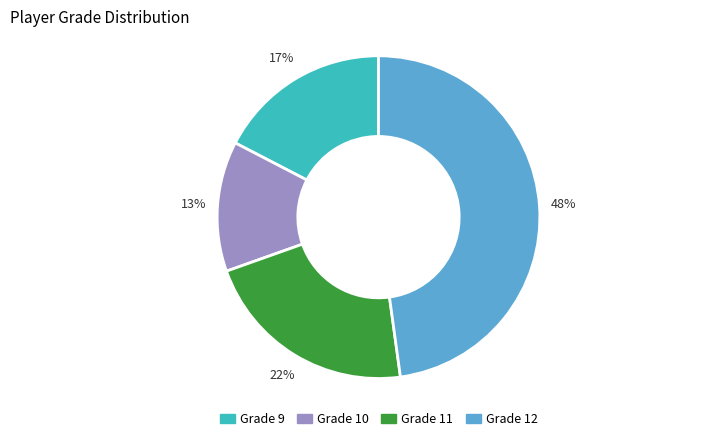

Count the number of slices in the pie.

4